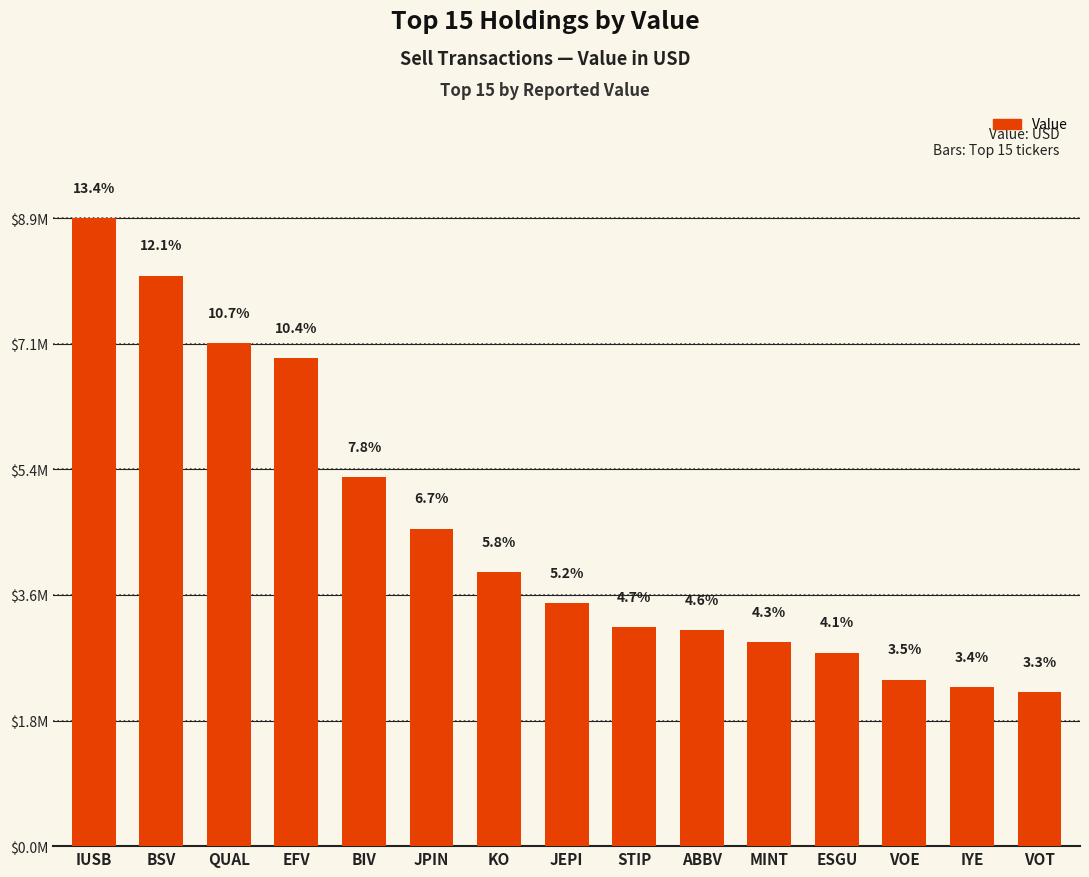

What is the change in value from IUSB to BSV?

-822780